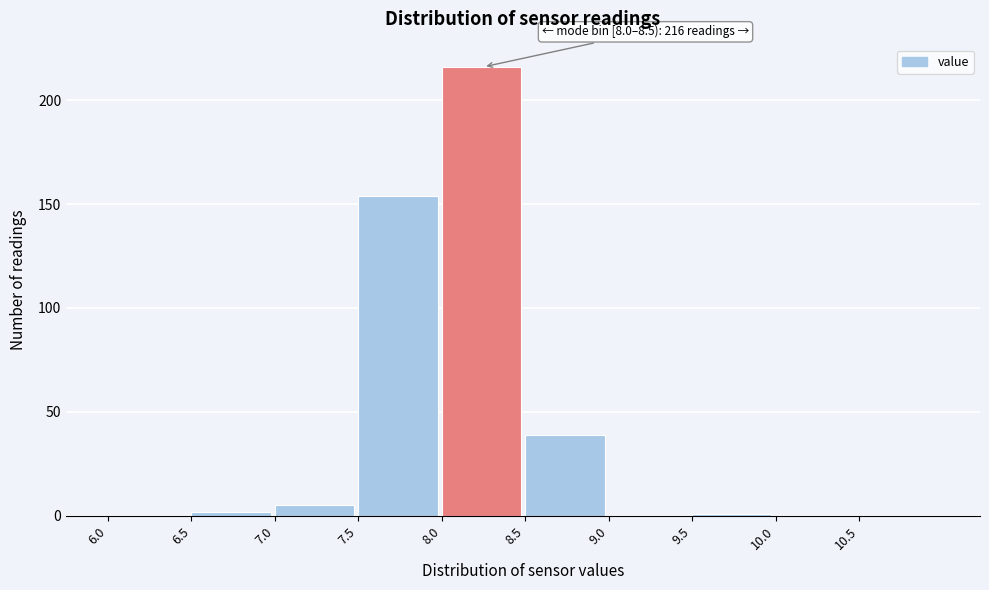

Which range on the x-axis has the tallest bar?

8.0 to 8.5